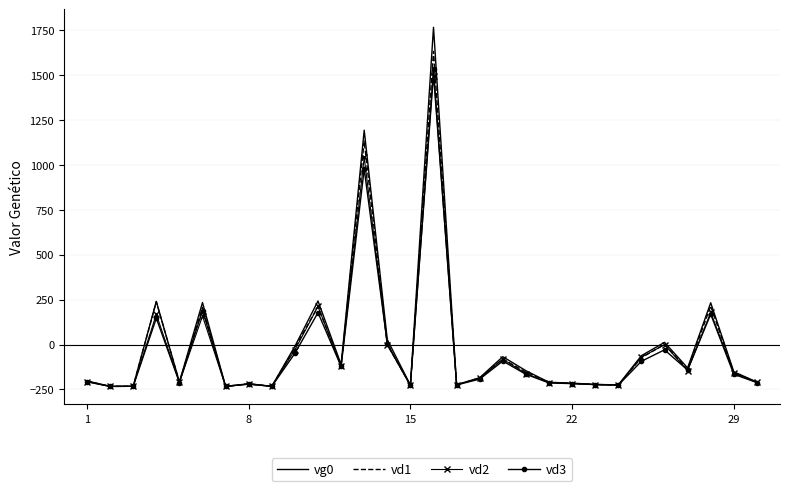

Which series has the widest spread of values?

vg0